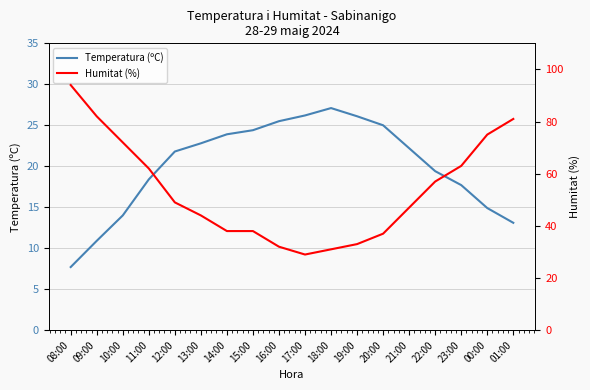

What value does the Humitat (%) series have at 12:00?

49.0